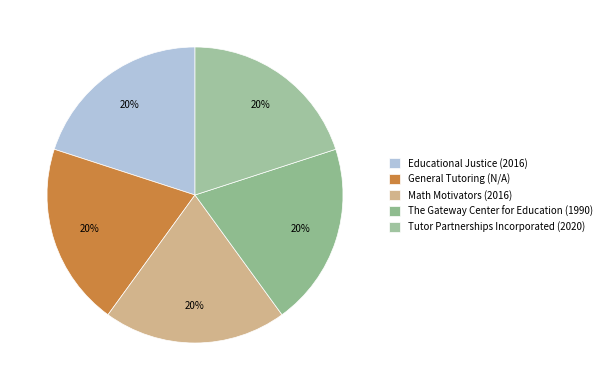

What is the largest slice in the pie chart?

Tutor Partnerships Incorporated (2020)